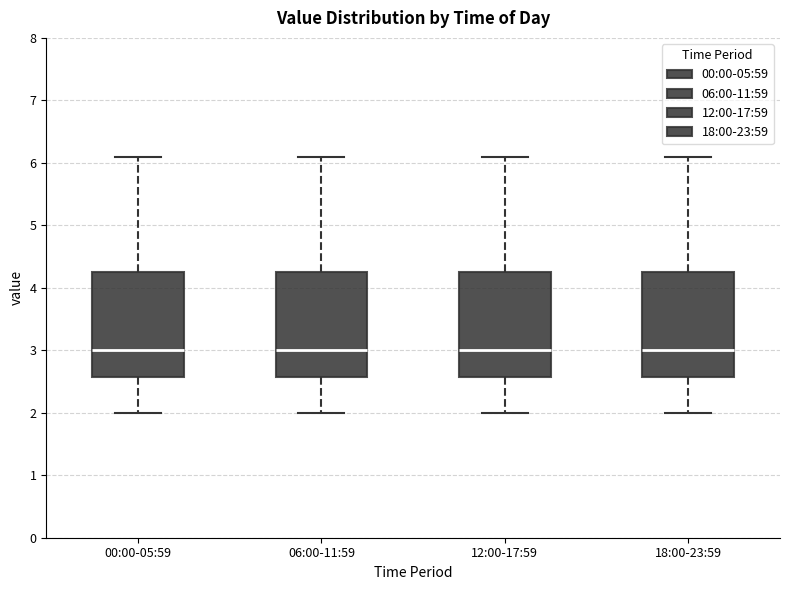

Where is the upper edge of the box for 18:00-23:59 on the y-axis? The values are not printed on the chart, so give them approximately, as read against the axis.

4.3